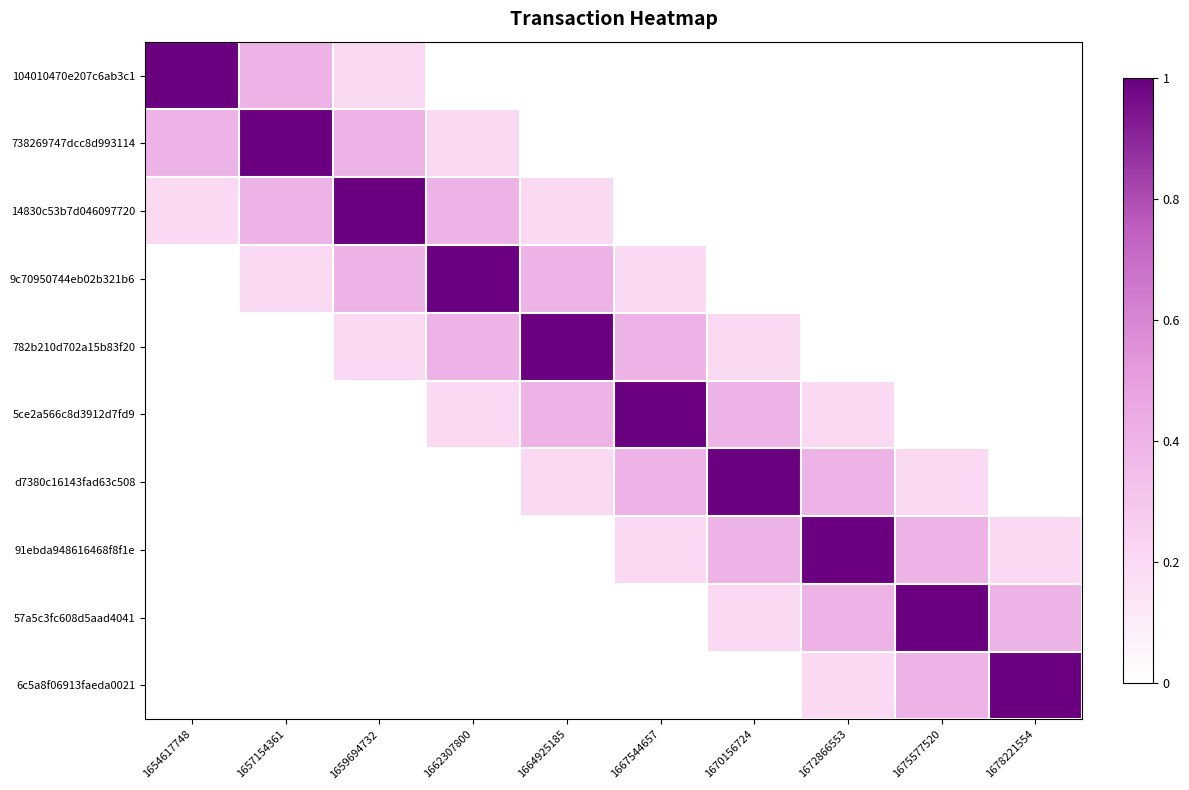

What is the total value across all series at 1659694732?

2.2